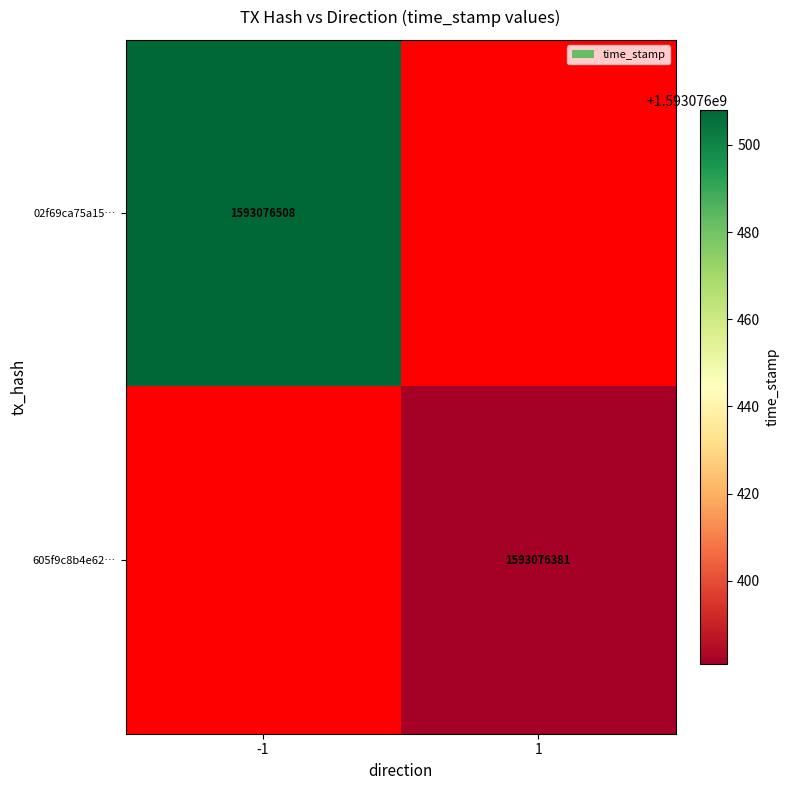

The value of 605f9c8b4e62… at 1 is 1593076381. True or false?

True